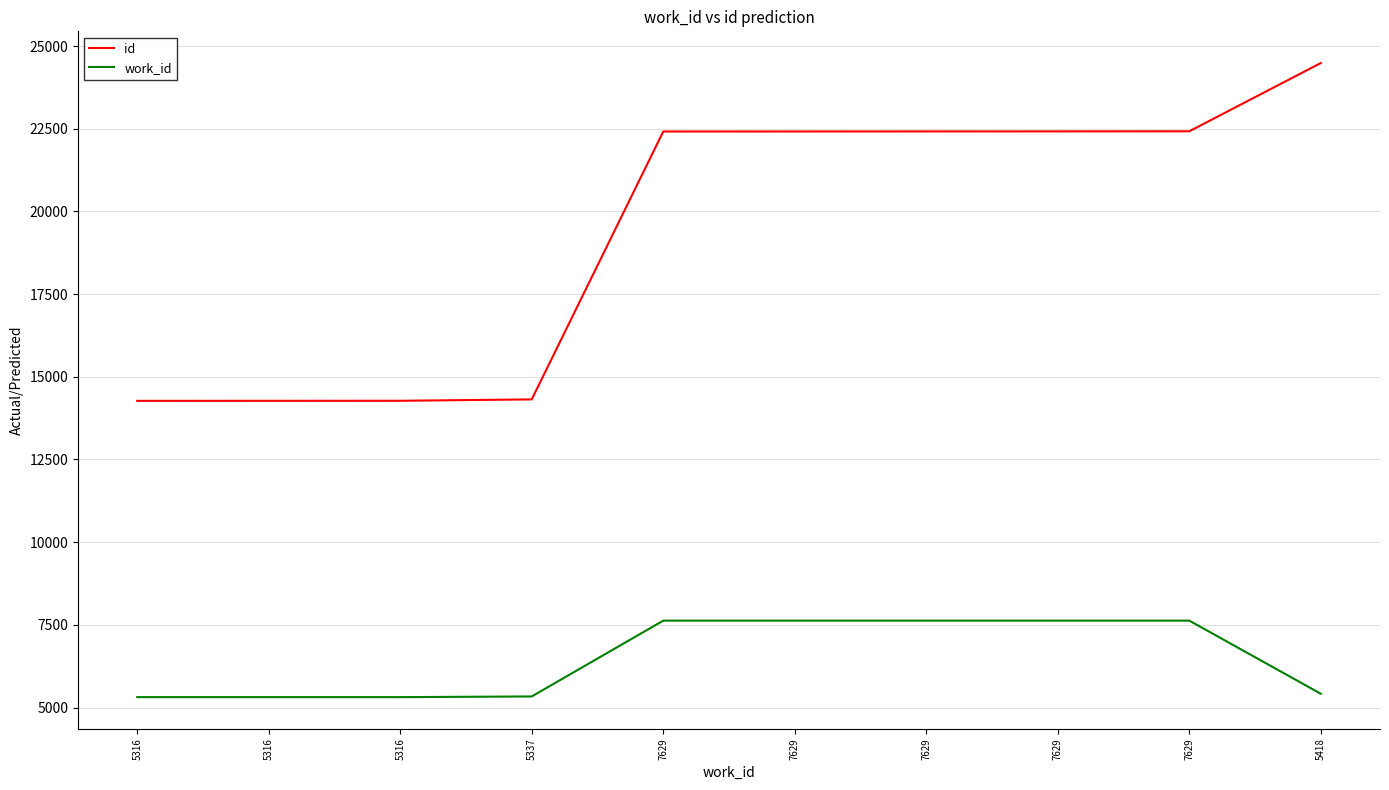

How many categories are shown in the chart?

10